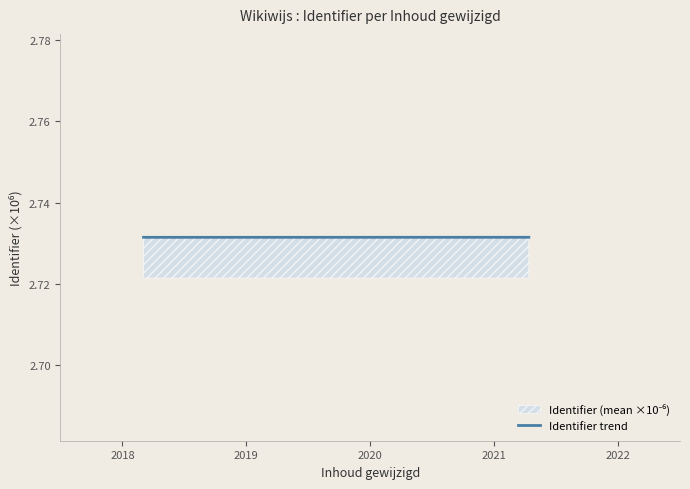

How many series are shown in this chart?

1